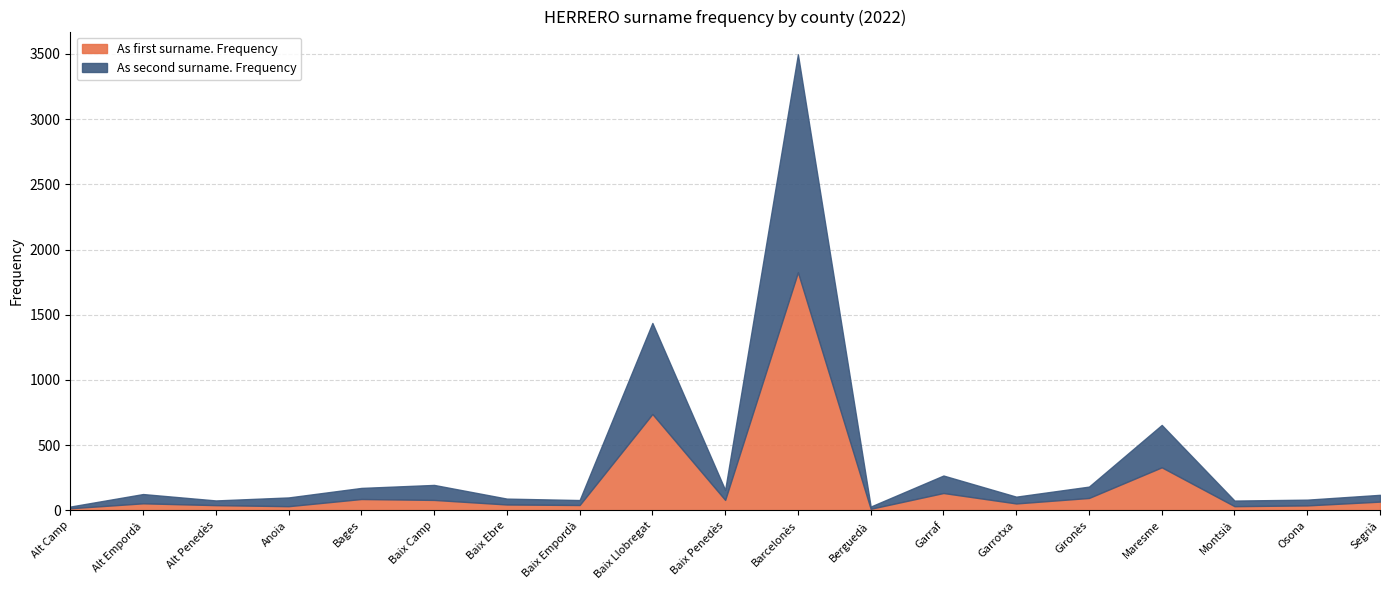

Rank the series by their maximum value, from lowest to highest.

As second surname. Frequency, As first surname. Frequency